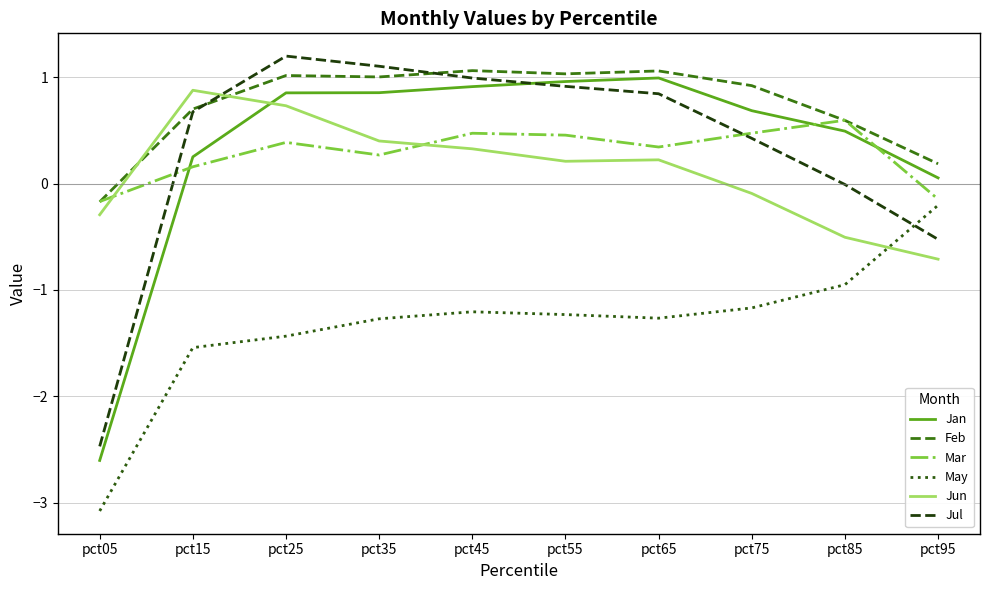

What is the smallest value displayed?

-3.1